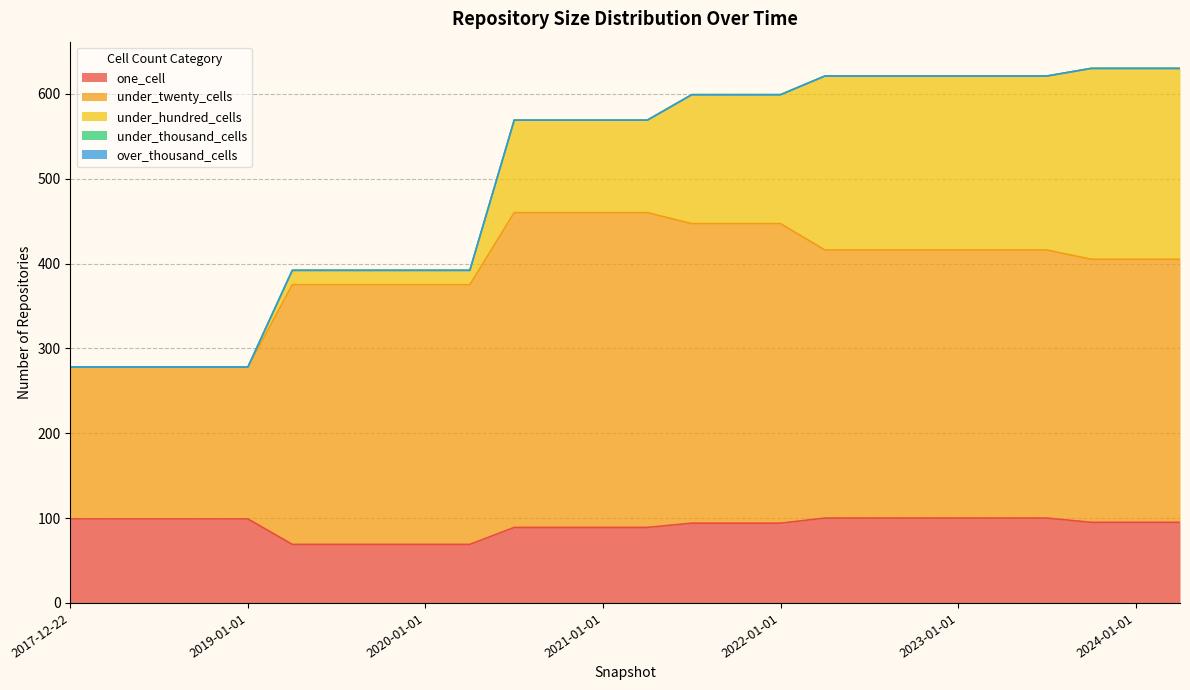

Count the number of categories in the chart.

26